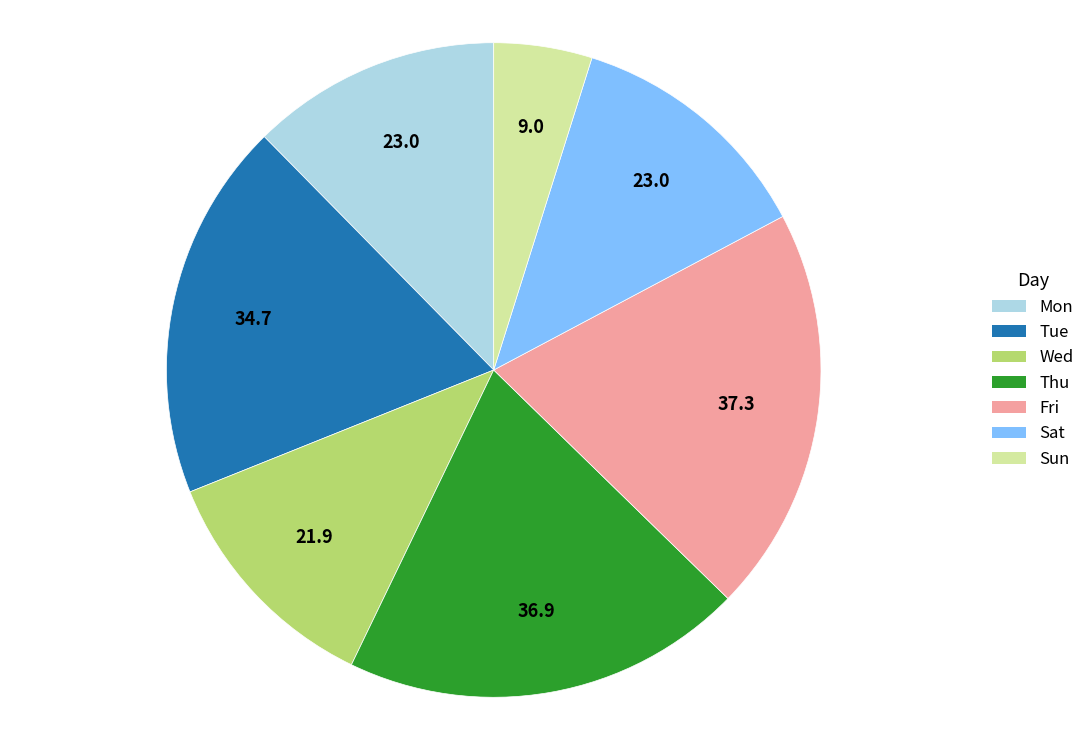

Which slice is the smallest?

Sun